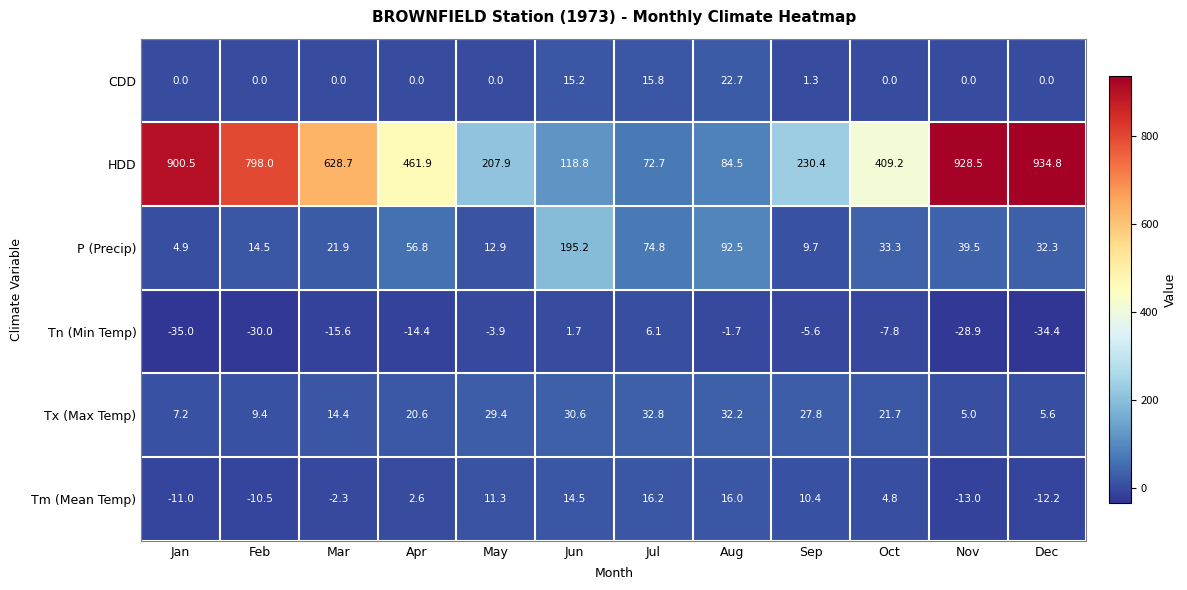

Which series has the largest range (max minus min)?

HDD